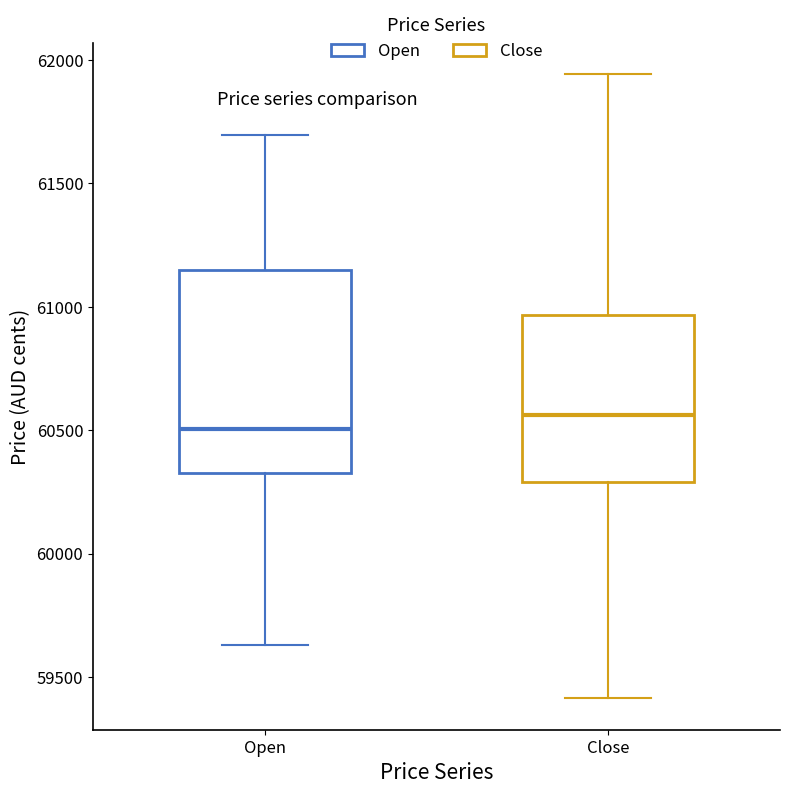

Where does the median line of the box for Close sit on the y-axis? The values are not printed on the chart, so give them approximately, as read against the axis.

60550